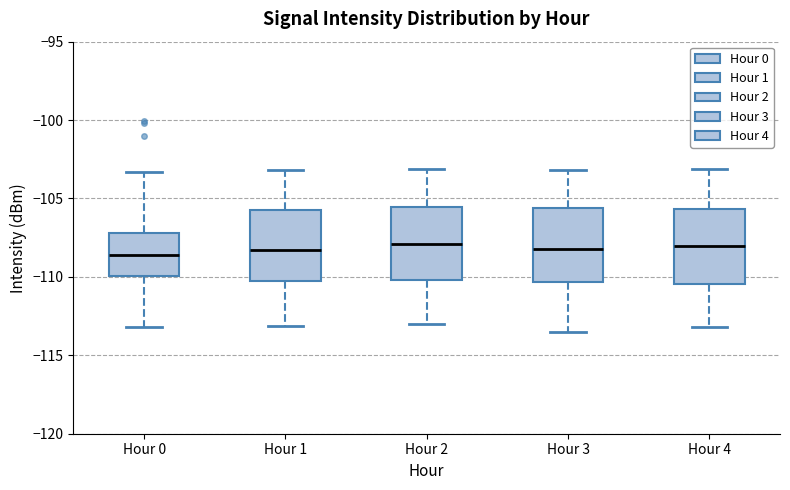

Where is the lower edge of the box for Hour 0 on the y-axis? The values are not printed on the chart, so give them approximately, as read against the axis.

-110.0